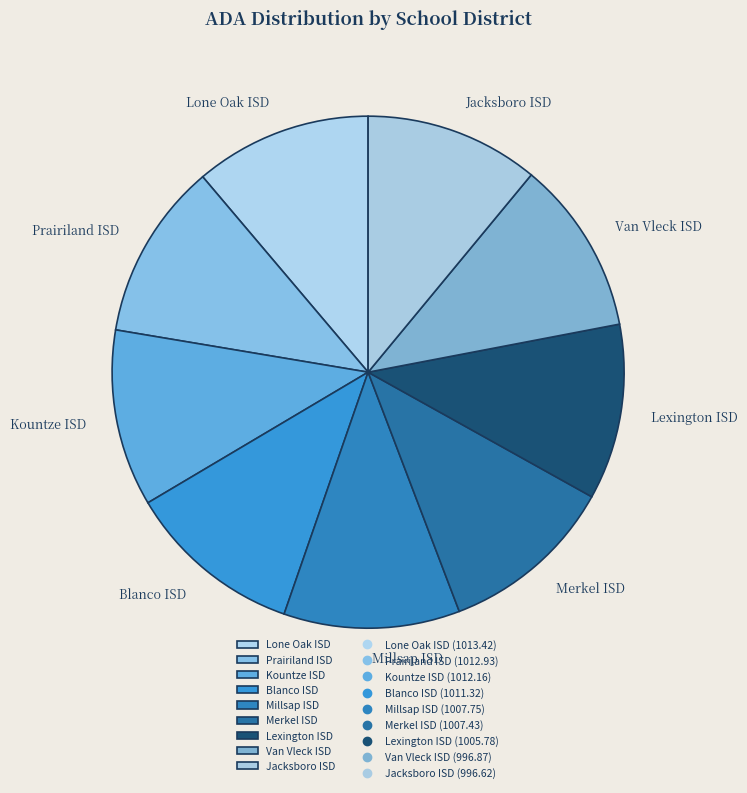

The Lone Oak ISD slice represents 1% of the pie. True or false?

False